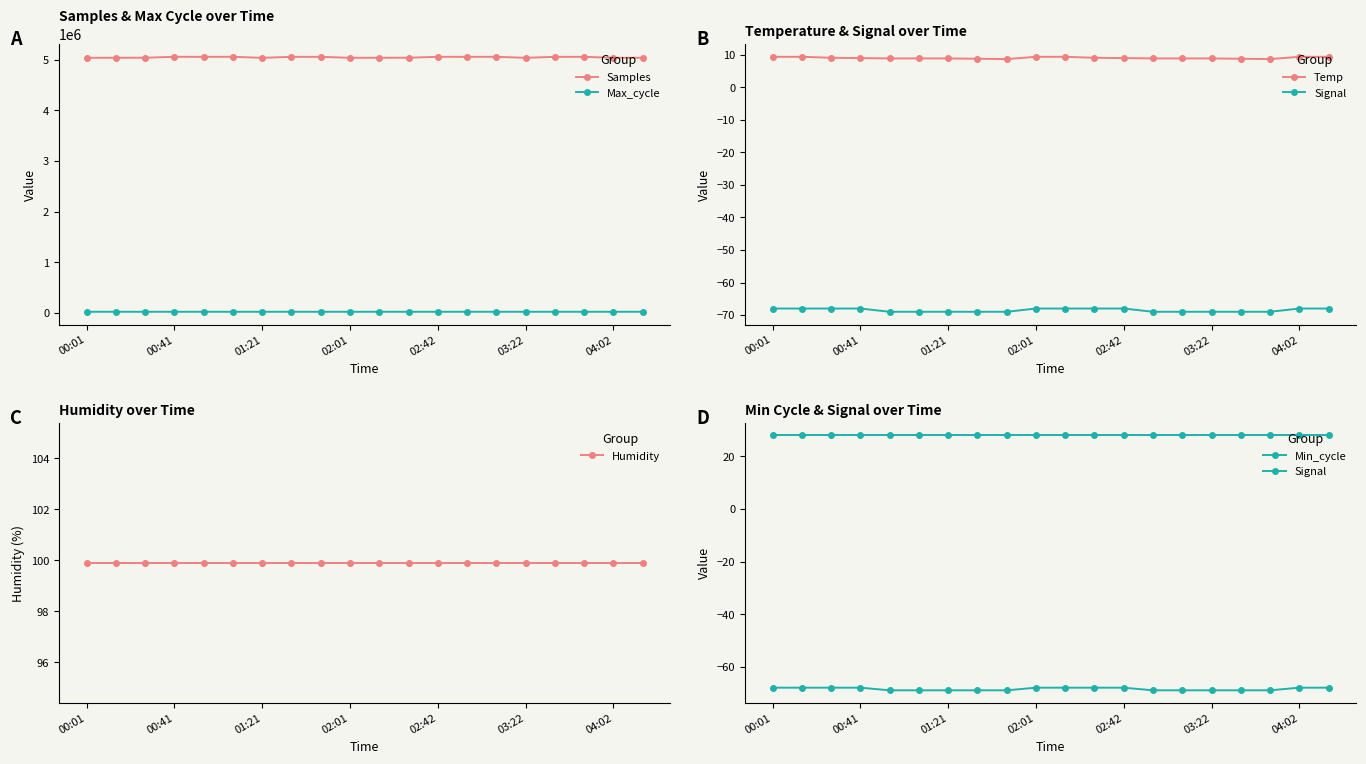

True or false: Humidity and Min_cycle intersect in this chart.

False